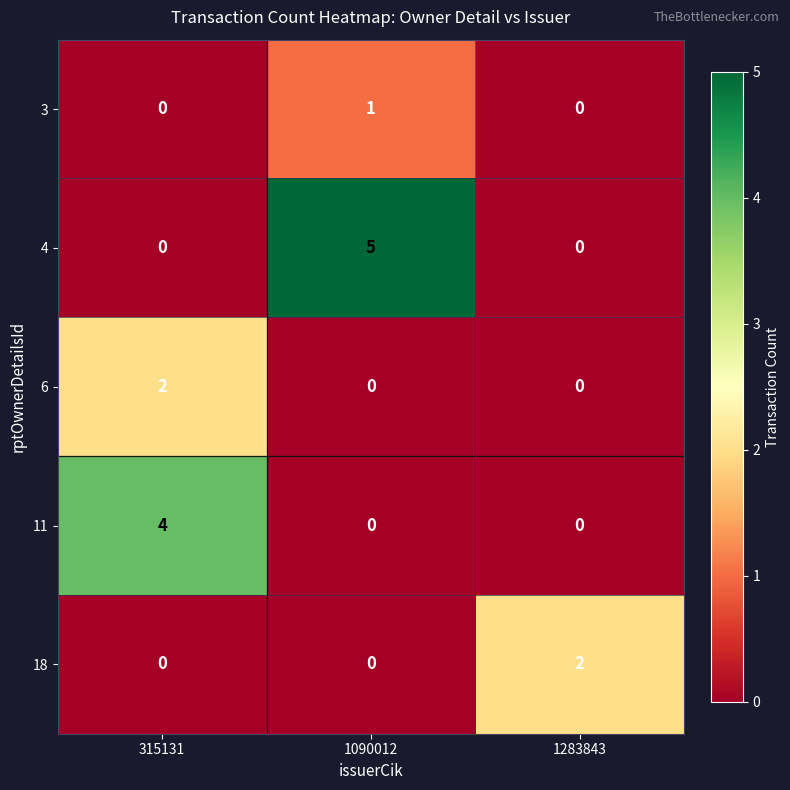

Reading right to left, what are all the values shown in this chart?

3: 0	1	0
4: 0	5	0
6: 0	0	2
11: 0	0	4
18: 2	0	0